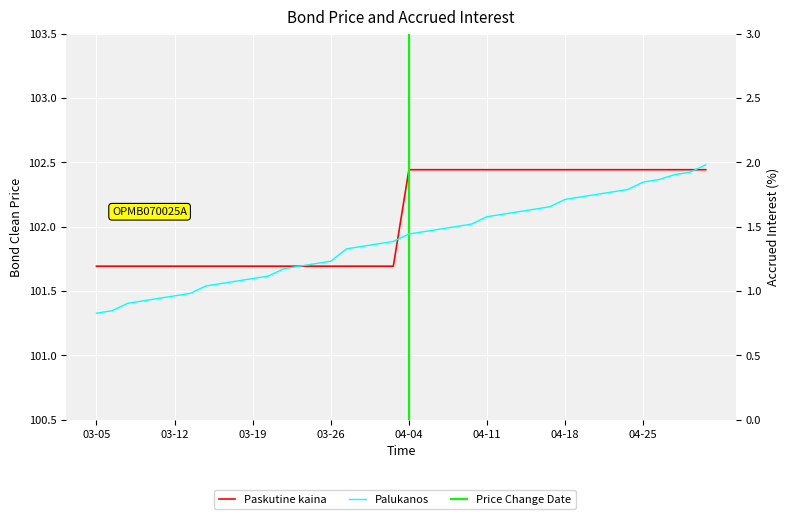

Is the value of Palukanos at 2024-03-21 greater than the value of Paskutine kaina at 2024-03-14?

No